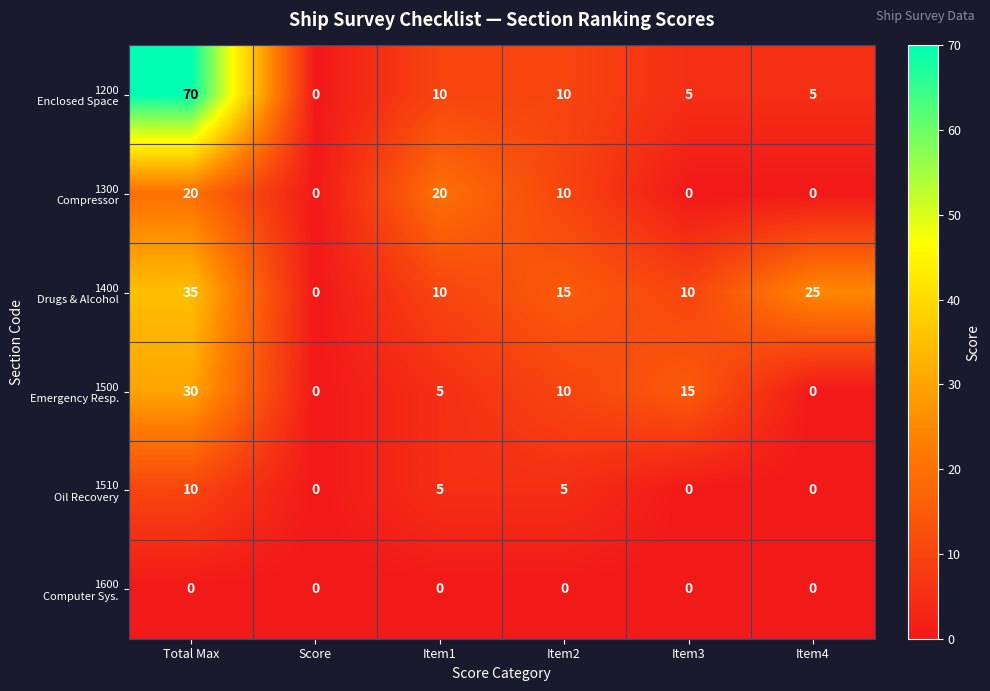

What is the difference between the highest and lowest values at Total Max?

70